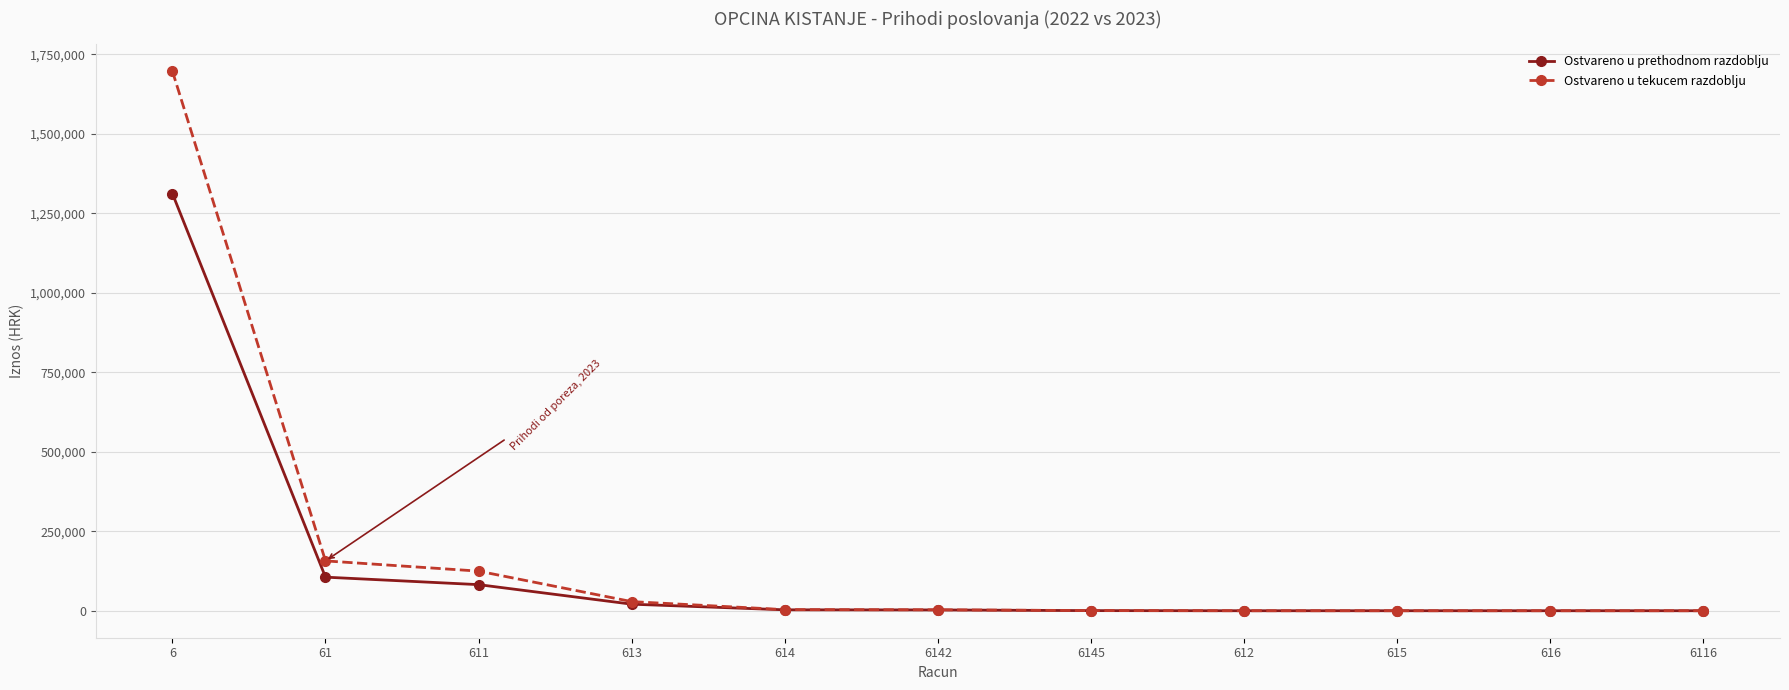

The Ostvareno u tekucem razdoblju series shows 28701.6 at 613. True or false?

True